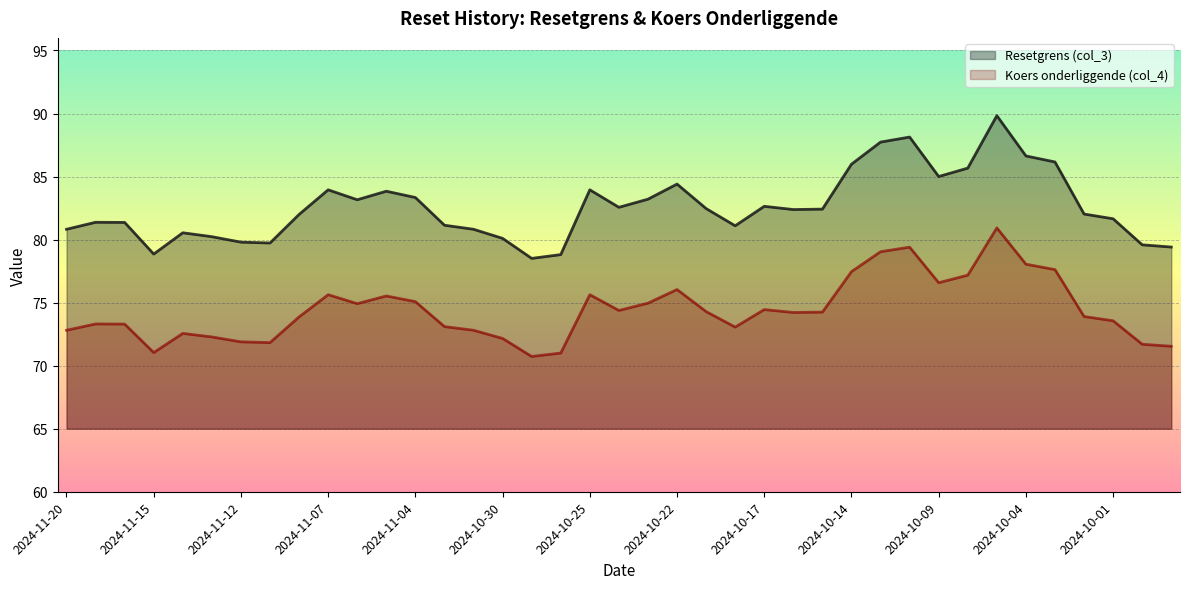

True or false: Resetgrens (col_3) and Koers onderliggende (col_4) intersect in this chart.

False